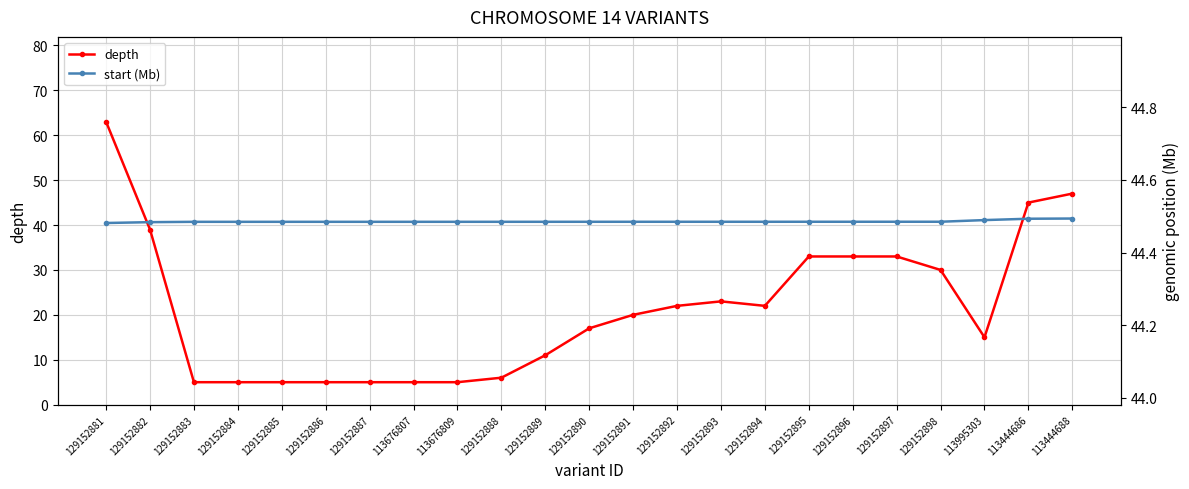

What are all the series names shown in the legend?

depth, start (Mb)